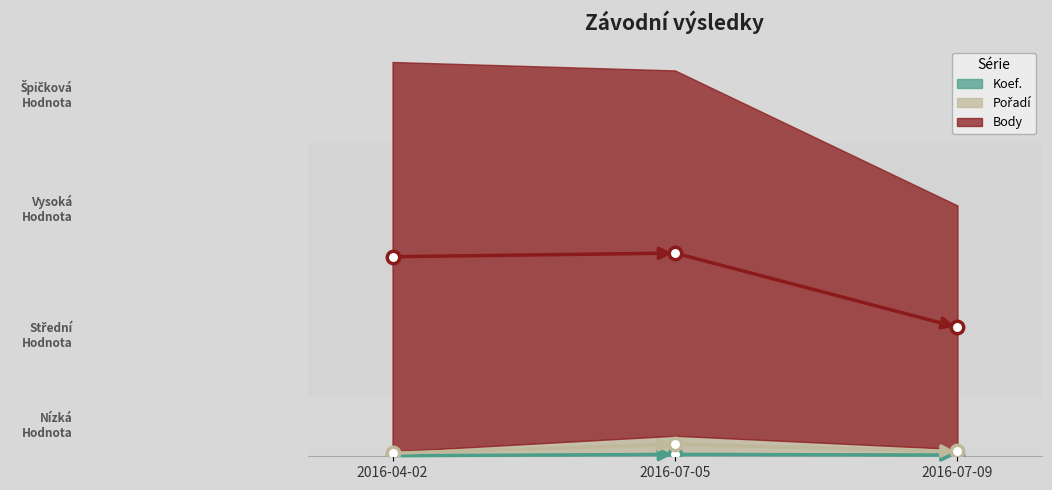

What is the total value across all series at 2016-04-02?

168.5